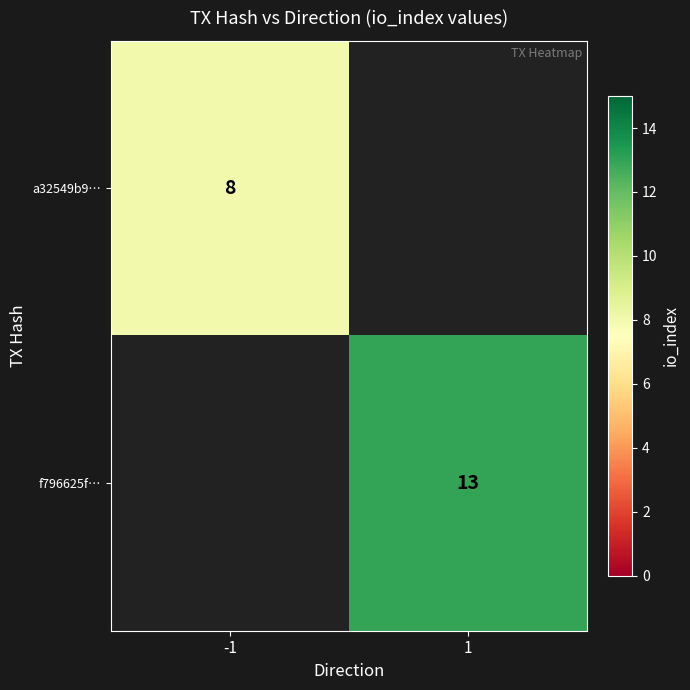

Is the value of f796625f… at 1 greater than the value of a32549b9… at -1?

Yes